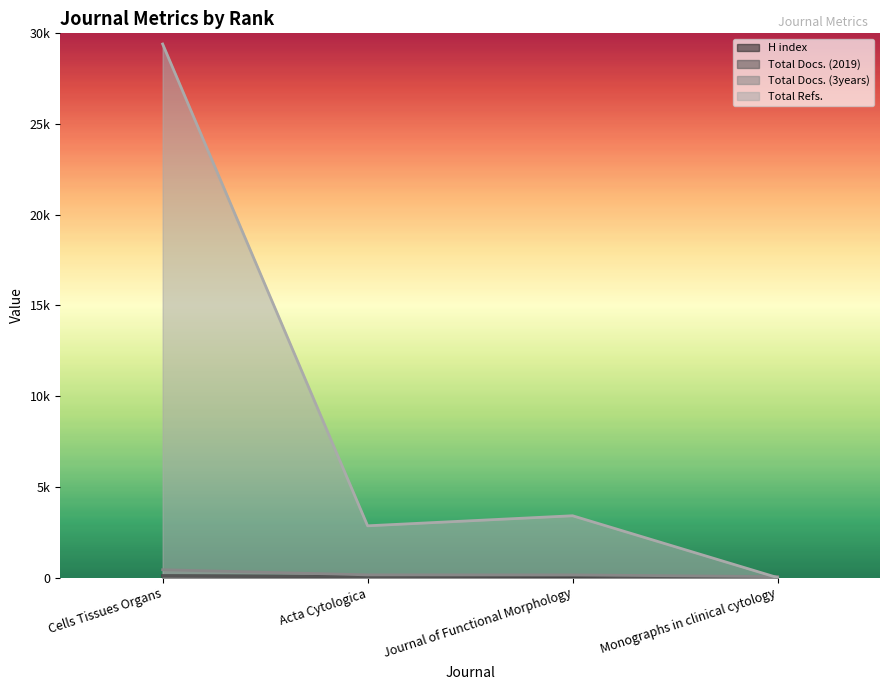

What is the difference between the second highest and second lowest values in the Total Refs. series?

554